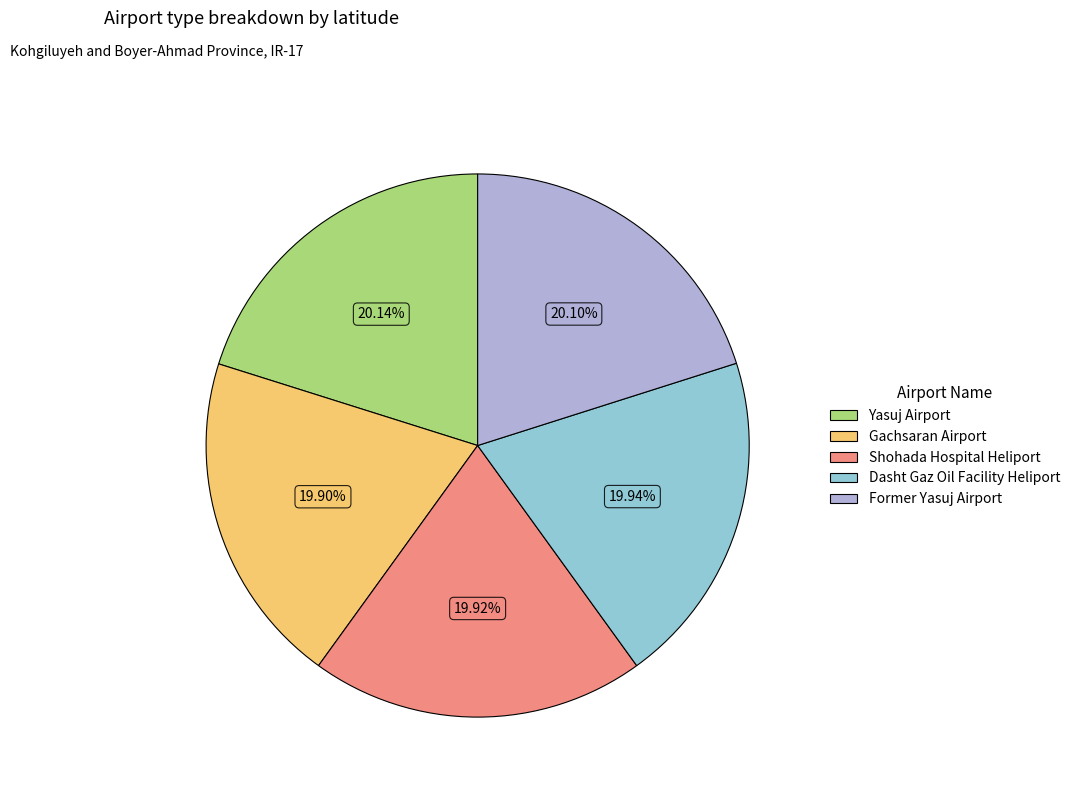

Count the number of slices in the pie.

5